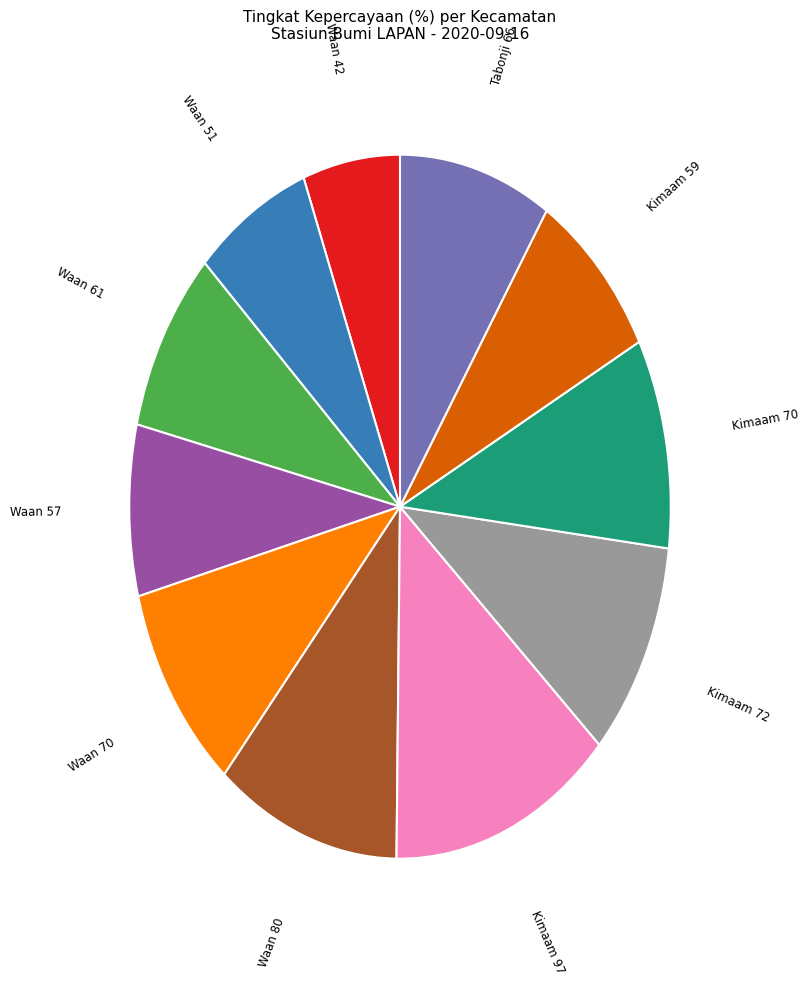

Is there any slice that represents more than half of the pie?

No